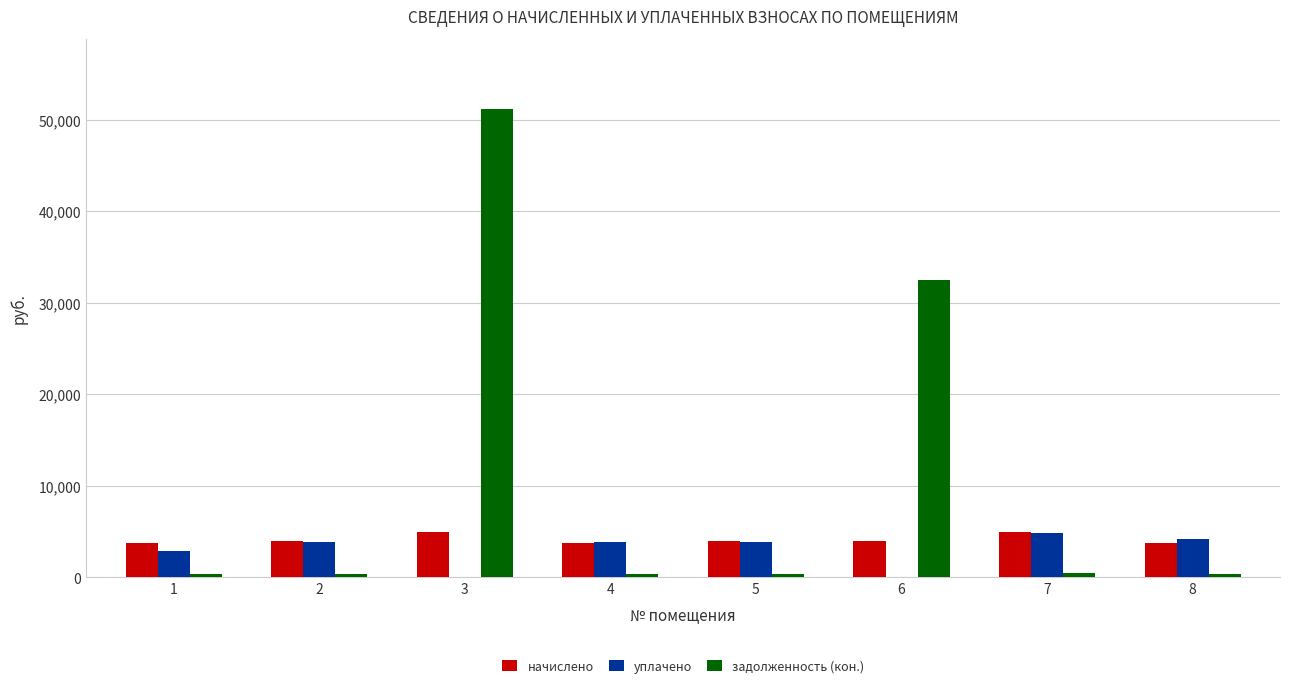

The value of начислено at 4 is 3693.1. True or false?

True